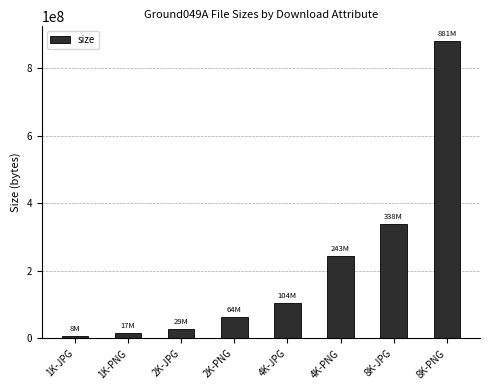

What is the ratio of the value at 2K-PNG to the value at 8K-JPG?

0.2